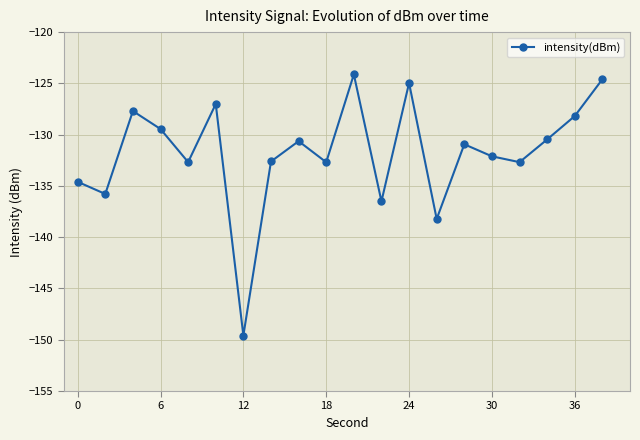

What is the difference between the maximum and minimum values?

25.5